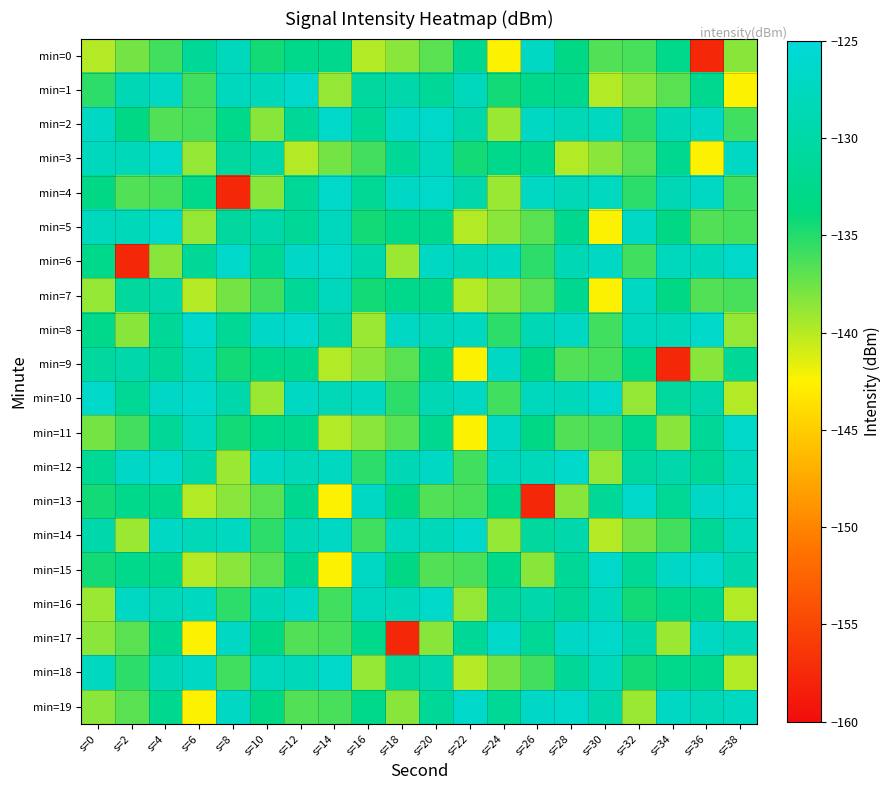

Reading left to right, transcribe all the data shown in this chart.

min=0: s=0=-139.9	s=2=-137.7	s=4=-136.0	s=6=-131.5	s=8=-127.9	s=10=-134.4	s=12=-132.6	s=14=-132.4	s=16=-139.8	s=18=-138.5	s=20=-136.9	s=22=-132.1	s=24=-142.4	s=26=-127.2	s=28=-133.2	s=30=-136.6	s=32=-136.3	s=34=-132.7	s=36=-157.7	s=38=-138.4
min=1: s=0=-135.3	s=2=-128.5	s=4=-127.0	s=6=-136.0	s=8=-127.5	s=10=-128.0	s=12=-126.5	s=14=-138.8	s=16=-130.9	s=18=-129.3	s=20=-131.5	s=22=-127.9	s=24=-134.4	s=26=-132.6	s=28=-132.4	s=30=-139.8	s=32=-138.5	s=34=-136.9	s=36=-132.1	s=38=-142.4
min=2: s=0=-127.2	s=2=-133.2	s=4=-136.6	s=6=-136.3	s=8=-132.7	s=10=-138.4	s=12=-131.3	s=14=-126.6	s=16=-131.5	s=18=-126.9	s=20=-126.5	s=22=-129.5	s=24=-139.0	s=26=-127.1	s=28=-128.2	s=30=-127.5	s=32=-135.3	s=34=-128.5	s=36=-127.0	s=38=-136.0
min=3: s=0=-127.5	s=2=-128.0	s=4=-126.5	s=6=-138.8	s=8=-130.9	s=10=-129.3	s=12=-139.9	s=14=-137.7	s=16=-136.0	s=18=-131.5	s=20=-127.9	s=22=-134.4	s=24=-132.6	s=26=-132.4	s=28=-139.8	s=30=-138.5	s=32=-136.9	s=34=-132.1	s=36=-142.4	s=38=-127.2
min=4: s=0=-133.2	s=2=-136.6	s=4=-136.3	s=6=-132.7	s=8=-157.7	s=10=-138.4	s=12=-131.3	s=14=-126.6	s=16=-131.5	s=18=-126.9	s=20=-126.5	s=22=-129.5	s=24=-139.0	s=26=-127.1	s=28=-128.2	s=30=-127.5	s=32=-135.3	s=34=-128.5	s=36=-127.0	s=38=-136.0
min=5: s=0=-127.5	s=2=-128.0	s=4=-126.5	s=6=-138.8	s=8=-130.9	s=10=-129.3	s=12=-131.5	s=14=-127.9	s=16=-134.4	s=18=-132.6	s=20=-132.4	s=22=-139.8	s=24=-138.5	s=26=-136.9	s=28=-132.1	s=30=-142.4	s=32=-127.2	s=34=-133.2	s=36=-136.6	s=38=-136.3
min=6: s=0=-132.7	s=2=-157.7	s=4=-138.4	s=6=-131.3	s=8=-126.6	s=10=-131.5	s=12=-126.9	s=14=-126.5	s=16=-129.5	s=18=-139.0	s=20=-127.1	s=22=-128.2	s=24=-127.5	s=26=-135.3	s=28=-128.5	s=30=-127.0	s=32=-136.0	s=34=-127.5	s=36=-128.0	s=38=-126.5
min=7: s=0=-138.8	s=2=-130.9	s=4=-129.3	s=6=-139.9	s=8=-137.7	s=10=-136.0	s=12=-131.5	s=14=-127.9	s=16=-134.4	s=18=-132.6	s=20=-132.4	s=22=-139.8	s=24=-138.5	s=26=-136.9	s=28=-132.1	s=30=-142.4	s=32=-127.2	s=34=-133.2	s=36=-136.6	s=38=-136.3
min=8: s=0=-132.7	s=2=-138.4	s=4=-131.3	s=6=-126.6	s=8=-131.5	s=10=-126.9	s=12=-126.5	s=14=-129.5	s=16=-139.0	s=18=-127.1	s=20=-128.2	s=22=-127.5	s=24=-135.3	s=26=-128.5	s=28=-127.0	s=30=-136.0	s=32=-127.5	s=34=-128.0	s=36=-126.5	s=38=-138.8
min=9: s=0=-130.9	s=2=-129.3	s=4=-131.5	s=6=-127.9	s=8=-134.4	s=10=-132.6	s=12=-132.4	s=14=-139.8	s=16=-138.5	s=18=-136.9	s=20=-132.1	s=22=-142.4	s=24=-127.2	s=26=-133.2	s=28=-136.6	s=30=-136.3	s=32=-132.7	s=34=-157.7	s=36=-138.4	s=38=-131.3
min=10: s=0=-126.6	s=2=-131.5	s=4=-126.9	s=6=-126.5	s=8=-129.5	s=10=-139.0	s=12=-127.1	s=14=-128.2	s=16=-127.5	s=18=-135.3	s=20=-128.5	s=22=-127.0	s=24=-136.0	s=26=-127.5	s=28=-128.0	s=30=-126.5	s=32=-138.8	s=34=-130.9	s=36=-129.3	s=38=-139.9
min=11: s=0=-137.7	s=2=-136.0	s=4=-131.5	s=6=-127.9	s=8=-134.4	s=10=-132.6	s=12=-132.4	s=14=-139.8	s=16=-138.5	s=18=-136.9	s=20=-132.1	s=22=-142.4	s=24=-127.2	s=26=-133.2	s=28=-136.6	s=30=-136.3	s=32=-132.7	s=34=-138.4	s=36=-131.3	s=38=-126.6
min=12: s=0=-131.5	s=2=-126.9	s=4=-126.5	s=6=-129.5	s=8=-139.0	s=10=-127.1	s=12=-128.2	s=14=-127.5	s=16=-135.3	s=18=-128.5	s=20=-127.0	s=22=-136.0	s=24=-127.5	s=26=-128.0	s=28=-126.5	s=30=-138.8	s=32=-130.9	s=34=-129.3	s=36=-131.5	s=38=-127.9
min=13: s=0=-134.4	s=2=-132.6	s=4=-132.4	s=6=-139.8	s=8=-138.5	s=10=-136.9	s=12=-132.1	s=14=-142.4	s=16=-127.2	s=18=-133.2	s=20=-136.6	s=22=-136.3	s=24=-132.7	s=26=-157.7	s=28=-138.4	s=30=-131.3	s=32=-126.6	s=34=-131.5	s=36=-126.9	s=38=-126.5
min=14: s=0=-129.5	s=2=-139.0	s=4=-127.1	s=6=-128.2	s=8=-127.5	s=10=-135.3	s=12=-128.5	s=14=-127.0	s=16=-136.0	s=18=-127.5	s=20=-128.0	s=22=-126.5	s=24=-138.8	s=26=-130.9	s=28=-129.3	s=30=-139.9	s=32=-137.7	s=34=-136.0	s=36=-131.5	s=38=-127.9
min=15: s=0=-134.4	s=2=-132.6	s=4=-132.4	s=6=-139.8	s=8=-138.5	s=10=-136.9	s=12=-132.1	s=14=-142.4	s=16=-127.2	s=18=-133.2	s=20=-136.6	s=22=-136.3	s=24=-132.7	s=26=-138.4	s=28=-131.3	s=30=-126.6	s=32=-131.5	s=34=-126.9	s=36=-126.5	s=38=-129.5
min=16: s=0=-139.0	s=2=-127.1	s=4=-128.2	s=6=-127.5	s=8=-135.3	s=10=-128.5	s=12=-127.0	s=14=-136.0	s=16=-127.5	s=18=-128.0	s=20=-126.5	s=22=-138.8	s=24=-130.9	s=26=-129.3	s=28=-131.5	s=30=-127.9	s=32=-134.4	s=34=-132.6	s=36=-132.4	s=38=-139.8
min=17: s=0=-138.5	s=2=-136.9	s=4=-132.1	s=6=-142.4	s=8=-127.2	s=10=-133.2	s=12=-136.6	s=14=-136.3	s=16=-132.7	s=18=-157.7	s=20=-138.4	s=22=-131.3	s=24=-126.6	s=26=-131.5	s=28=-126.9	s=30=-126.5	s=32=-129.5	s=34=-139.0	s=36=-127.1	s=38=-128.2
min=18: s=0=-127.5	s=2=-135.3	s=4=-128.5	s=6=-127.0	s=8=-136.0	s=10=-127.5	s=12=-128.0	s=14=-126.5	s=16=-138.8	s=18=-130.9	s=20=-129.3	s=22=-139.9	s=24=-137.7	s=26=-136.0	s=28=-131.5	s=30=-127.9	s=32=-134.4	s=34=-132.6	s=36=-132.4	s=38=-139.8
min=19: s=0=-138.5	s=2=-136.9	s=4=-132.1	s=6=-142.4	s=8=-127.2	s=10=-133.2	s=12=-136.6	s=14=-136.3	s=16=-132.7	s=18=-138.4	s=20=-131.3	s=22=-126.6	s=24=-131.5	s=26=-126.9	s=28=-126.5	s=30=-129.5	s=32=-139.0	s=34=-127.1	s=36=-128.2	s=38=-127.5